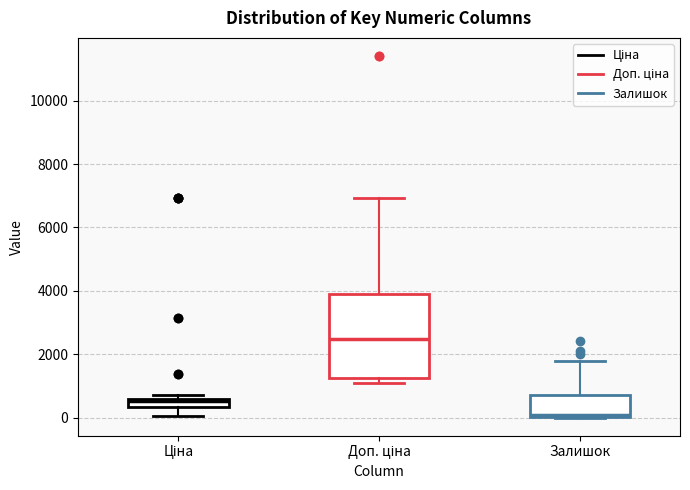

Where does the lower whisker of the box for Ціна end on the y-axis? The values are not printed on the chart, so give them approximately, as read against the axis.

0